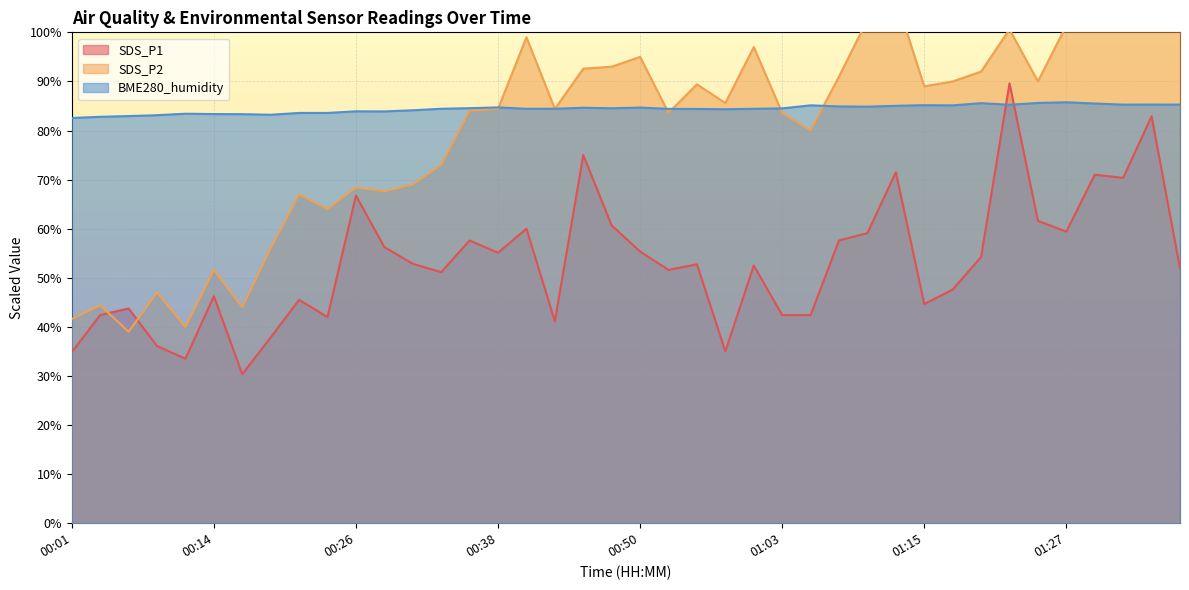

Between which two adjacent categories do BME280_humidity and SDS_P1 first intersect?

01:20 and 01:22